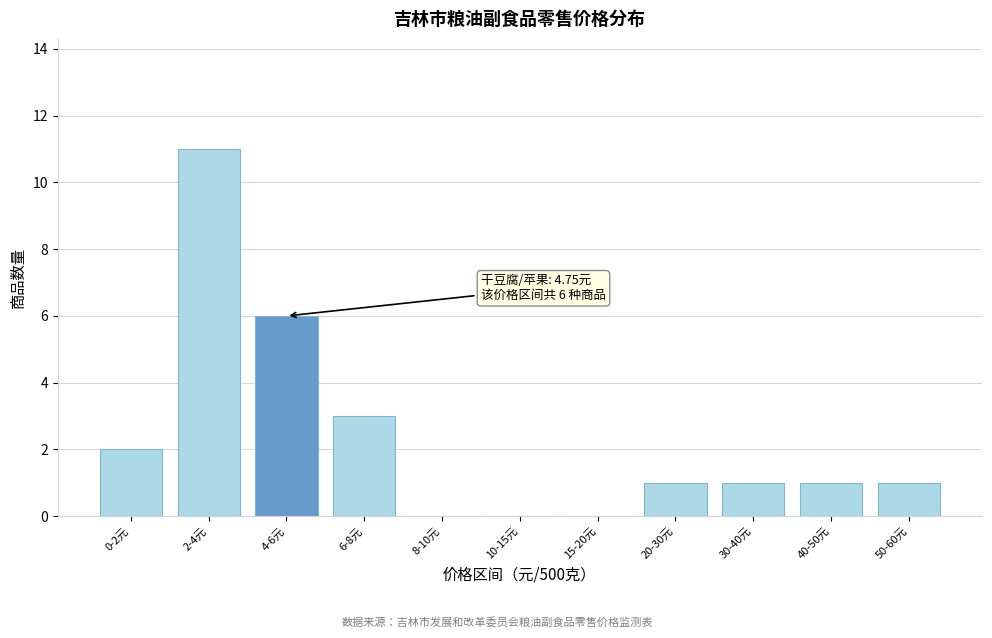

Reading left to right, what are all the values shown in this chart?

0-2元=2	2-4元=11	4-6元=6	6-8元=3	8-10元=0	10-15元=0	15-20元=0	20-30元=1	30-40元=1	40-50元=1	50-60元=1